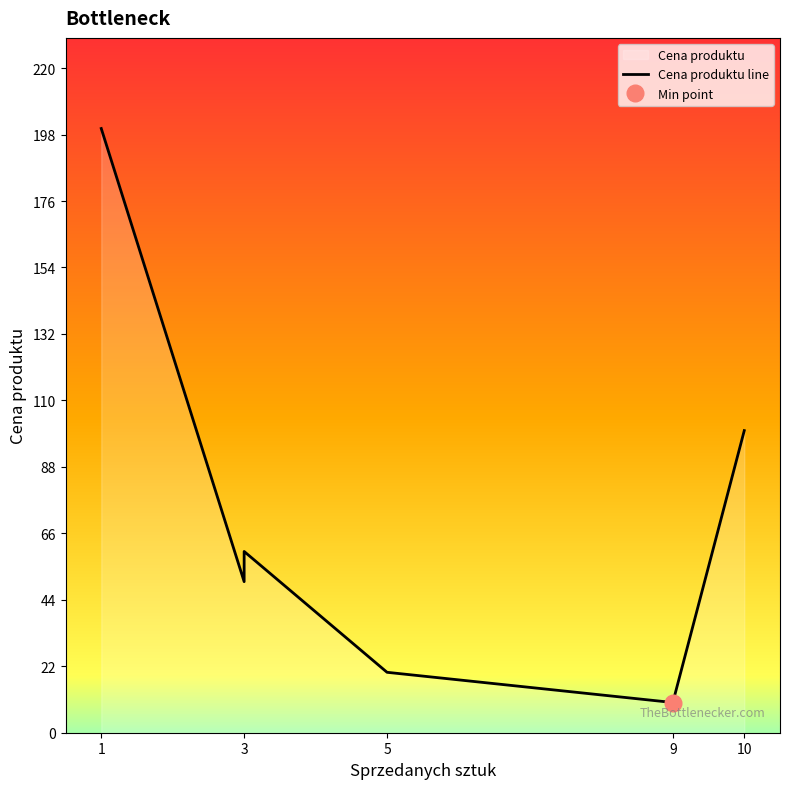

How many lines are shown in the chart?

1